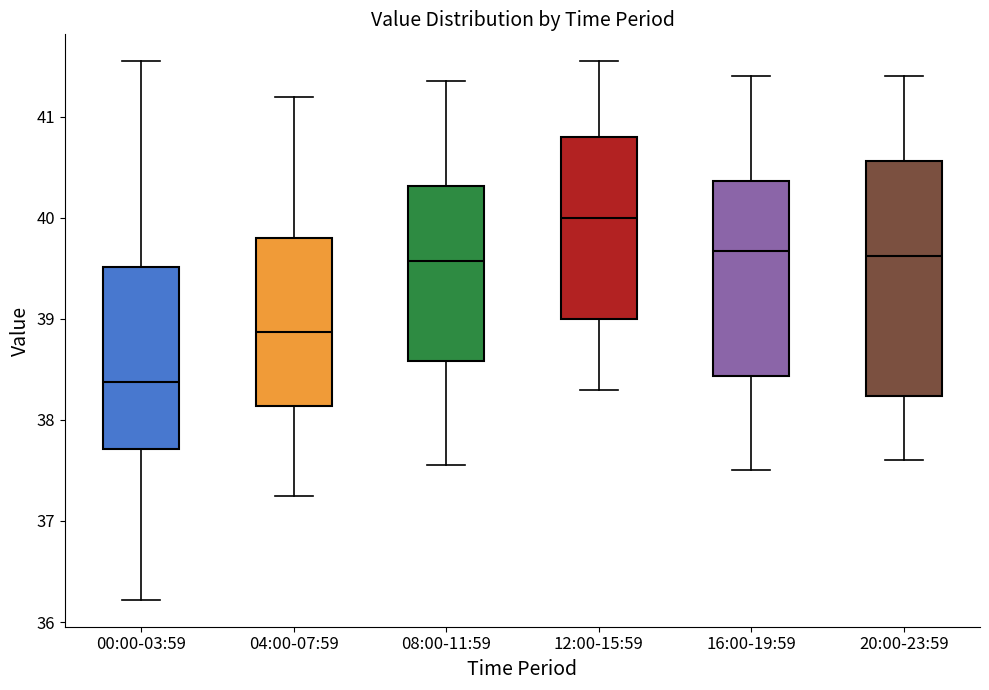

Reading left to right, read every box against the y-axis: the position of its median line, the range the box covers, and the ends of its whiskers. The values are not printed on the chart, so give them approximately, as read against the axis.

00:00-03:59: median 38.4, box 37.7 to 39.5, whiskers 36.2 to 41.6
04:00-07:59: median 38.9, box 38.1 to 39.8, whiskers 37.3 to 41.2
08:00-11:59: median 39.6, box 38.6 to 40.3, whiskers 37.6 to 41.4
12:00-15:59: median 40.0, box 39.0 to 40.8, whiskers 38.3 to 41.6
16:00-19:59: median 39.7, box 38.4 to 40.4, whiskers 37.5 to 41.4
20:00-23:59: median 39.6, box 38.2 to 40.6, whiskers 37.6 to 41.4